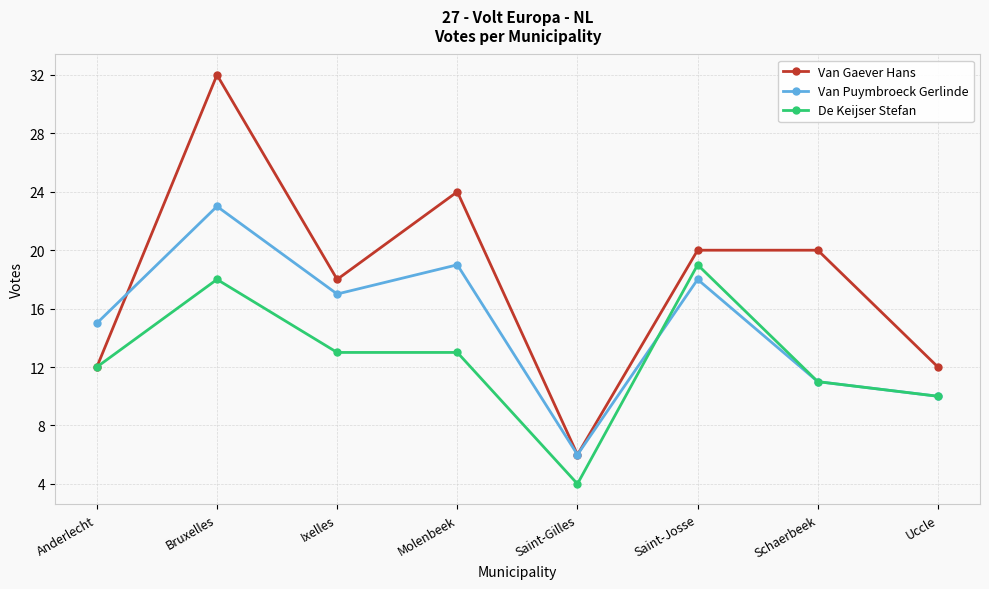

What is the lowest value of the De Keijser Stefan series?

4